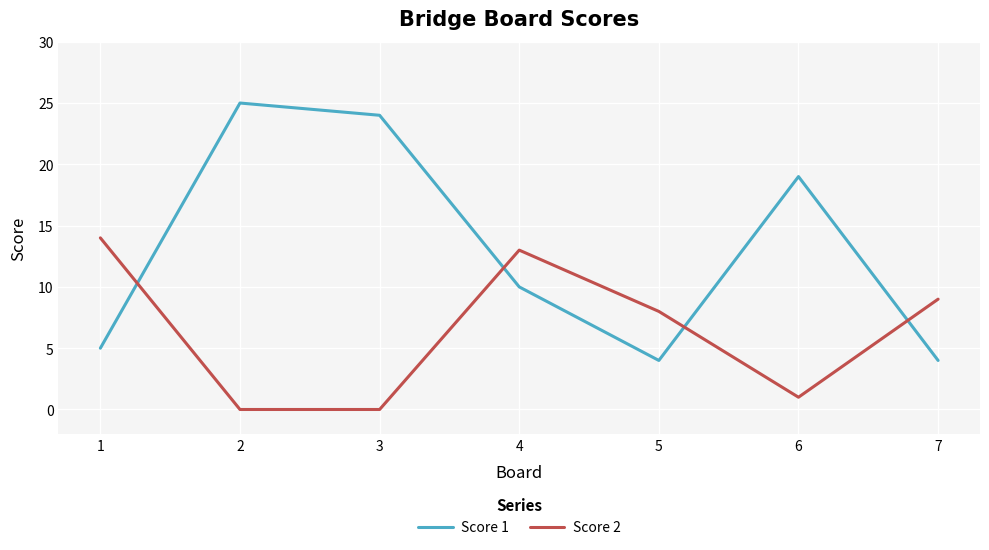

At how many categories does at least one series exceed 0?

7